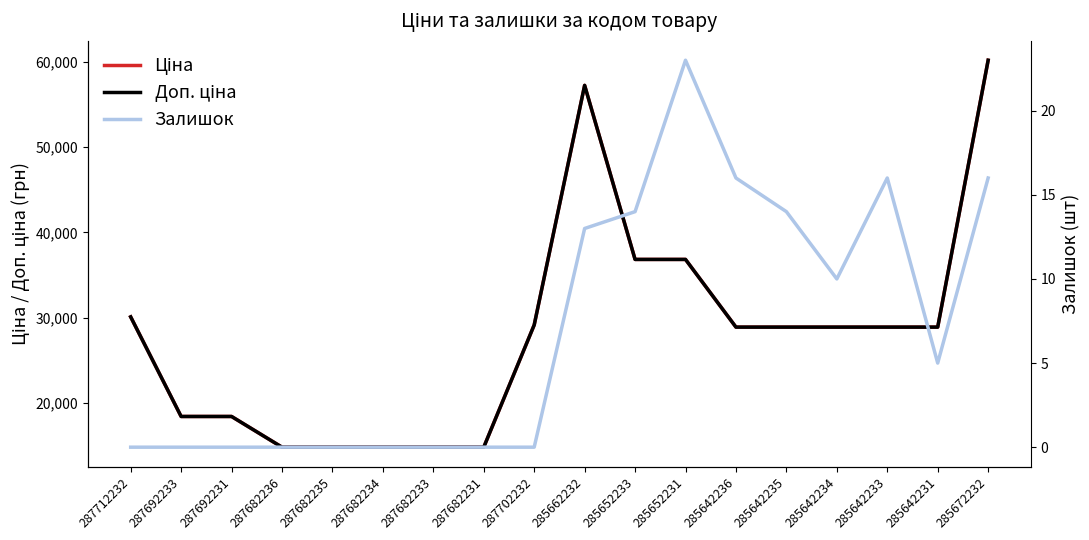

Is it true that Ціна equals 18420.9 at 287692233?

True